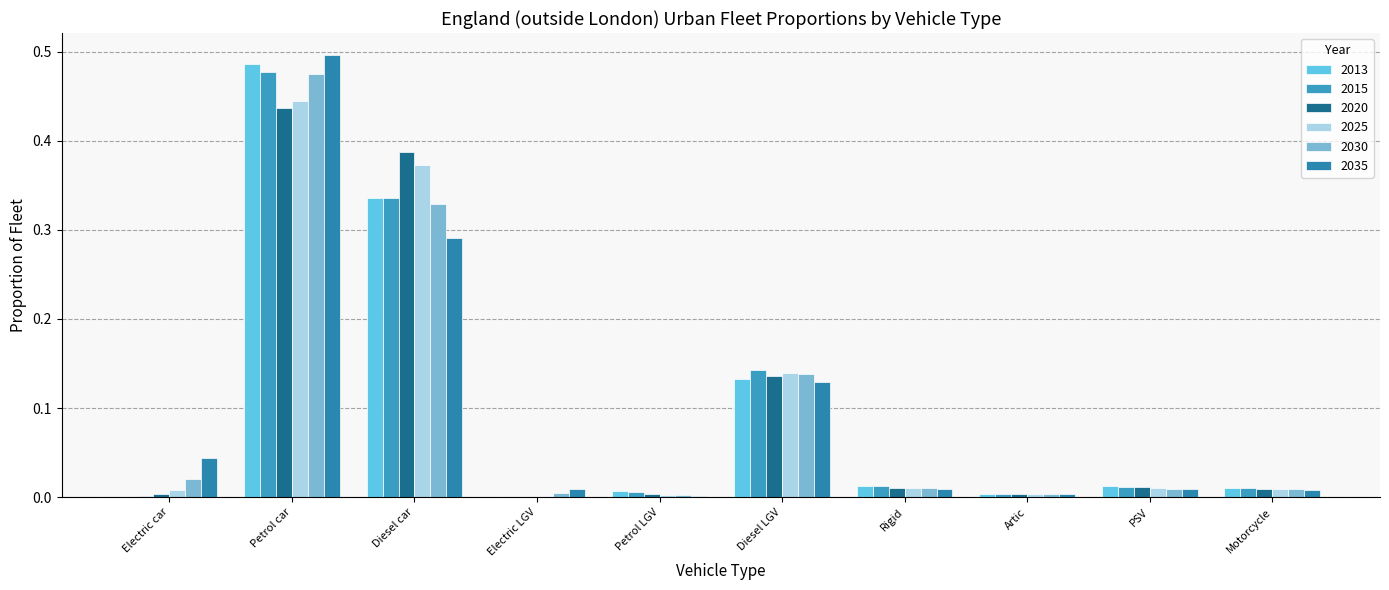

Where is 2030 nearest to the value 0?

Petrol LGV